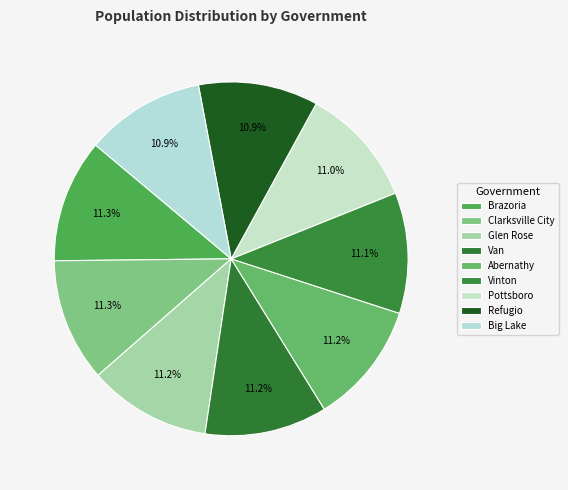

Approximately how many times larger is the value at Vinton compared to Brazoria?

1.0